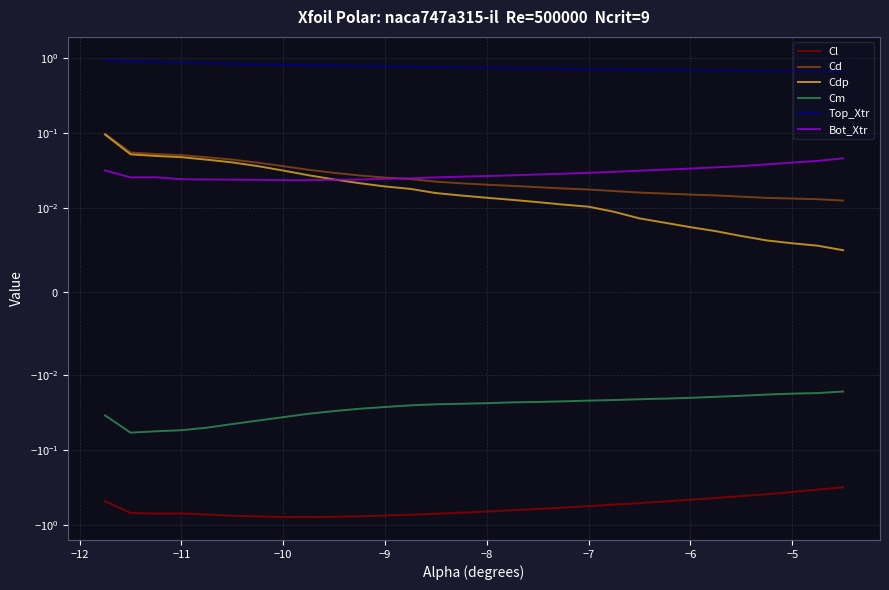

Which series has the largest range (max minus min)?

Cl